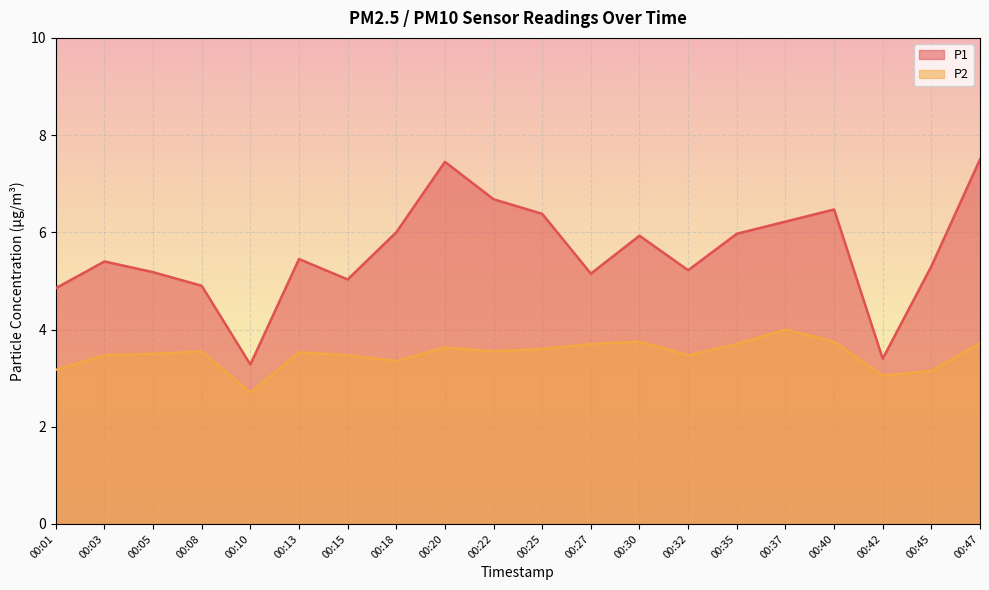

Reading left to right, extract all data points from this chart.

P1: 4.8	5.4	5.2	4.9	3.3	5.5	5.0	6.0	7.5	6.7	6.4	5.2	5.9	5.2	6.0	6.2	6.5	3.4	5.3	7.5
P2: 3.2	3.5	3.5	3.5	2.7	3.5	3.5	3.4	3.6	3.5	3.6	3.7	3.8	3.5	3.7	4.0	3.8	3.0	3.1	3.7